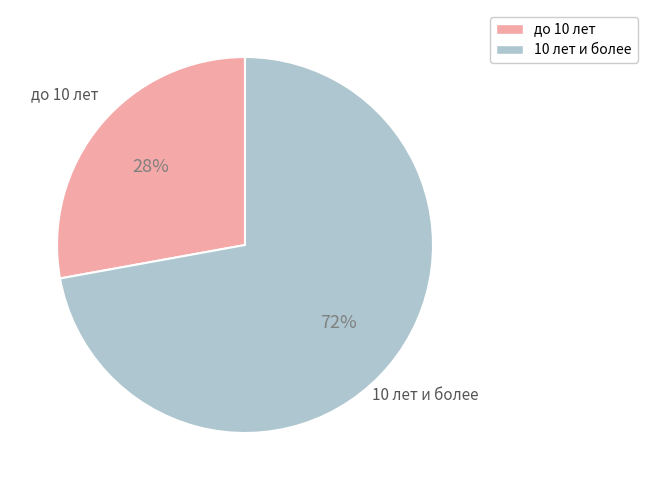

Does any single category account for the majority?

Yes